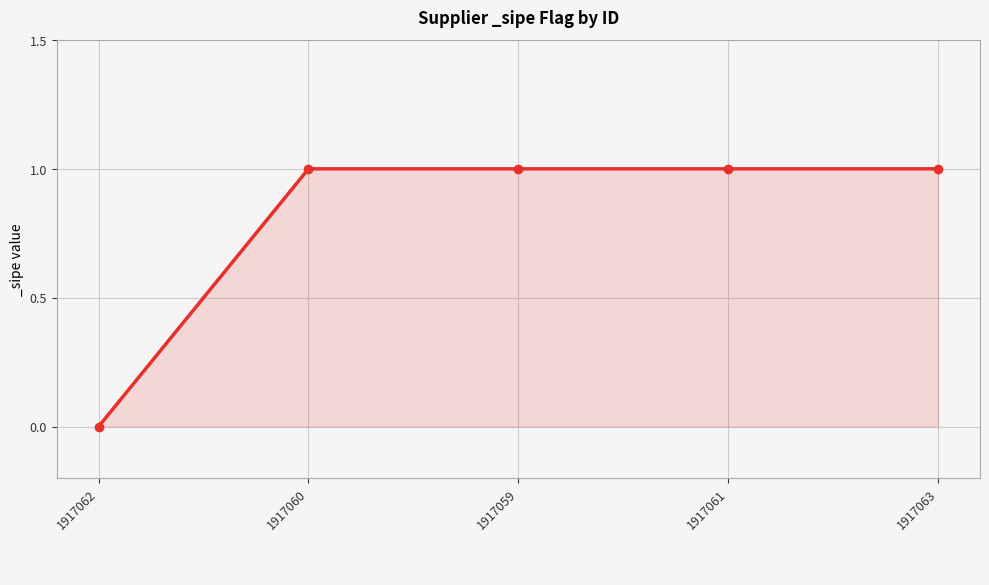

True or false: the data shows 1 at 1917061.

True